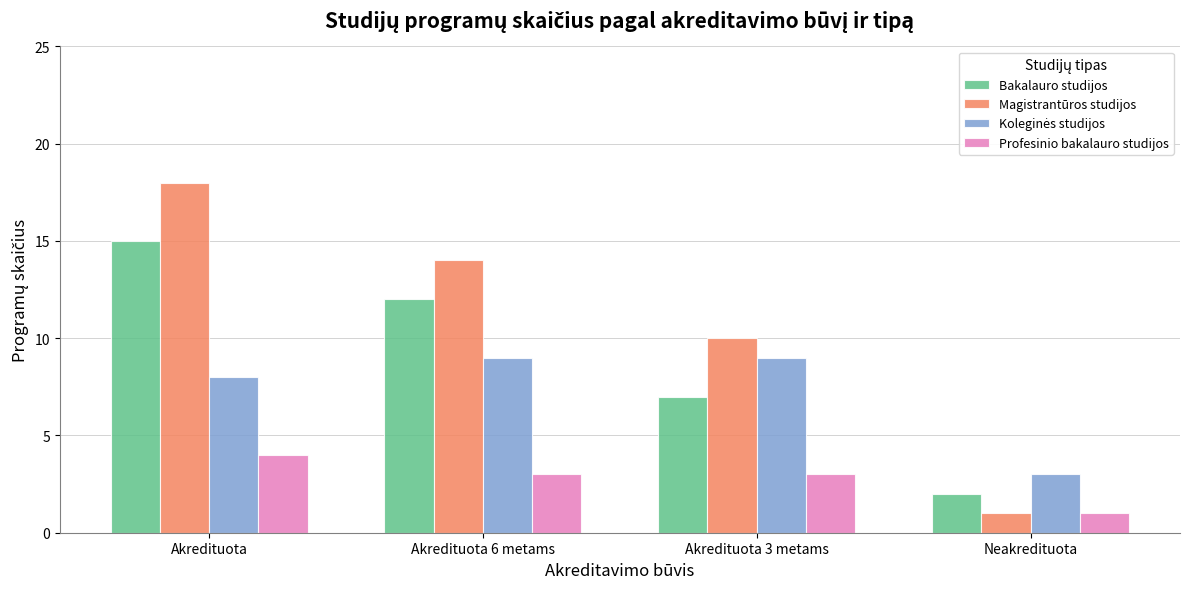

How many bars are there in total?

16